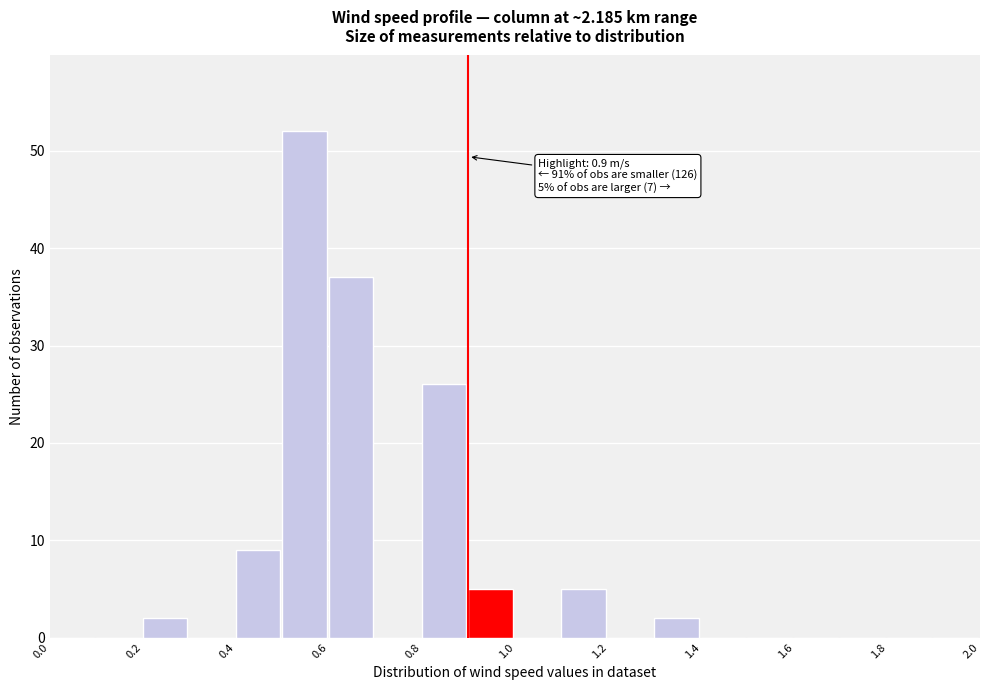

Over which range of the x-axis is the bar tallest?

0.5 to 0.6